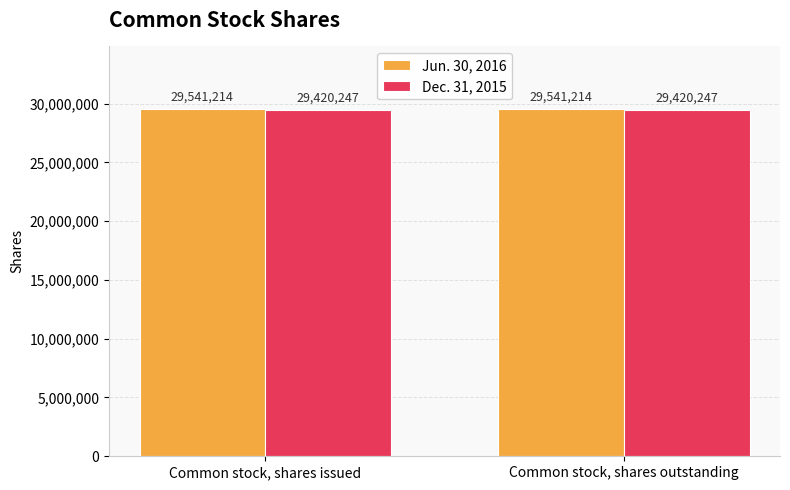

At how many categories does at least one series exceed 29455002?

2